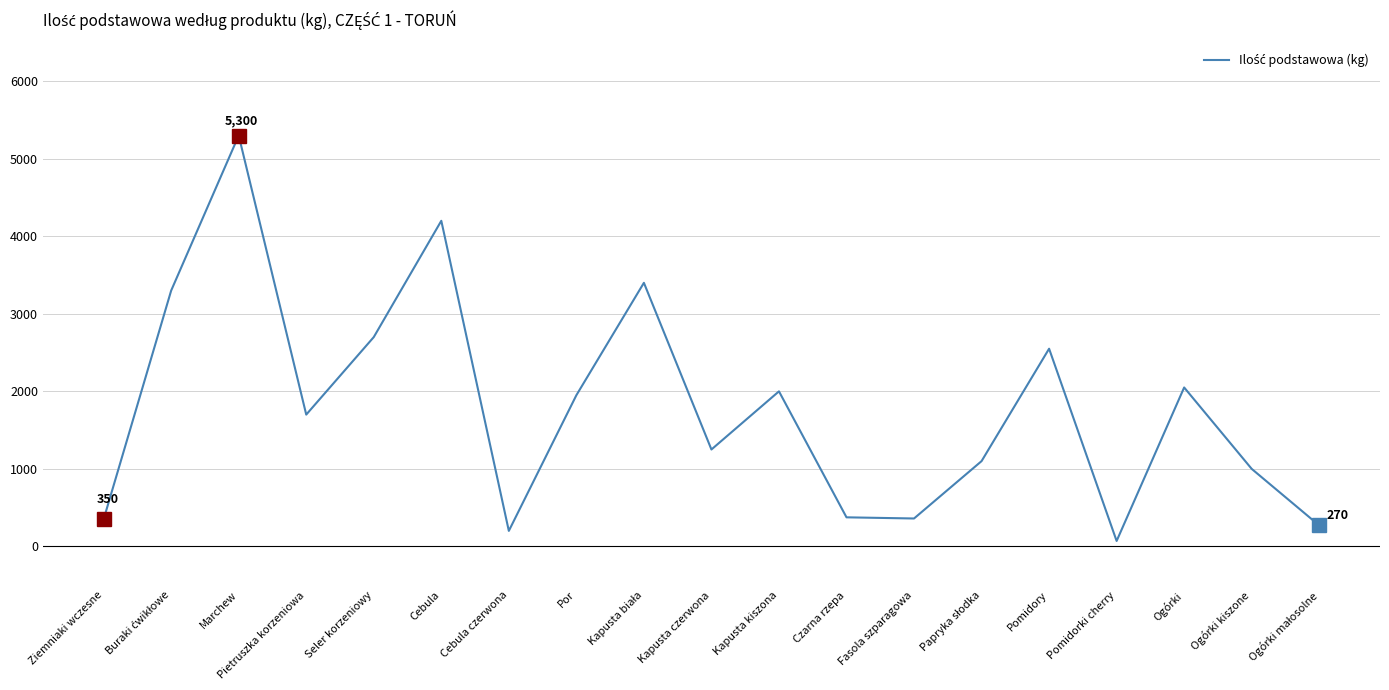

Which has a higher value, Marchew or Cebula czerwona?

Marchew